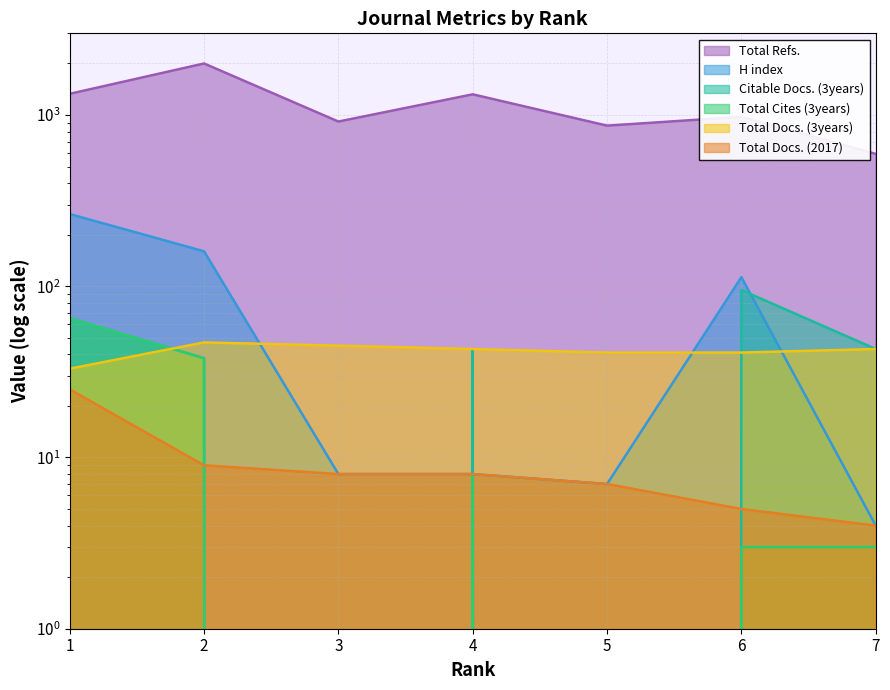

Reading right to left, transcribe all the data shown in this chart.

Total Refs.: 7=593	6=976	5=867	4=1321	3=916	2=2000	1=1330
H index: 7=4	6=113	5=7	4=8	3=8	2=160	1=264
Total Docs. (3years): 7=43	6=41	5=41	4=43	3=45	2=47	1=33
Total Cites (3years): 7=3	6=3	5=0	4=8	3=0	2=38	1=65
Citable Docs. (3years): 7=43	6=95	5=0	4=43	3=0	2=38	1=65
Total Docs. (2017): 7=4	6=5	5=7	4=8	3=8	2=9	1=25